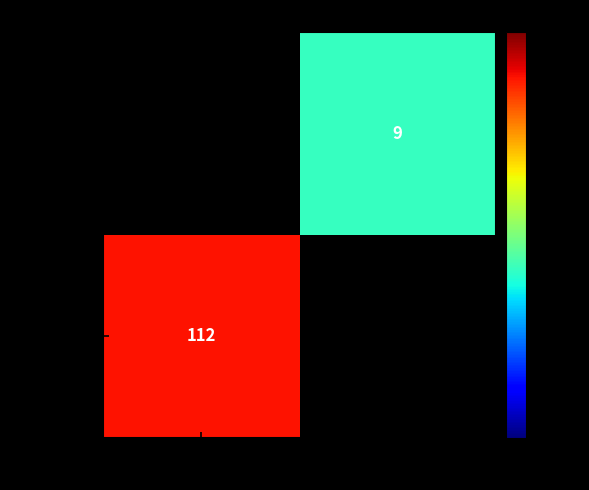

The value of a8892555… at 1 is 9. True or false?

True